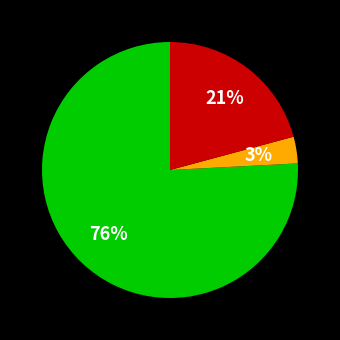

Count the number of slices in the pie.

3